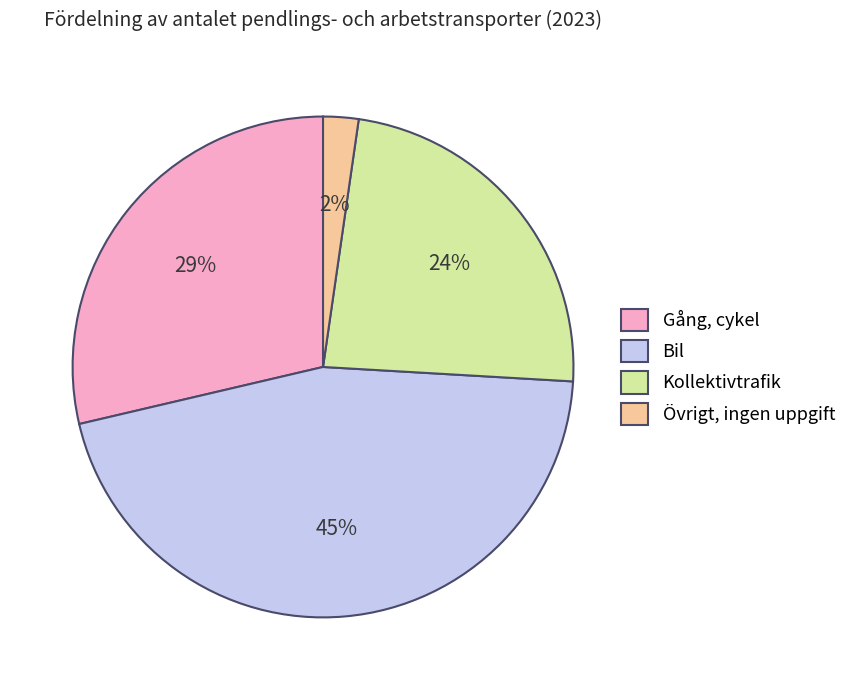

Do Gång, cykel and Övrigt, ingen uppgift together represent more than half of the pie?

No